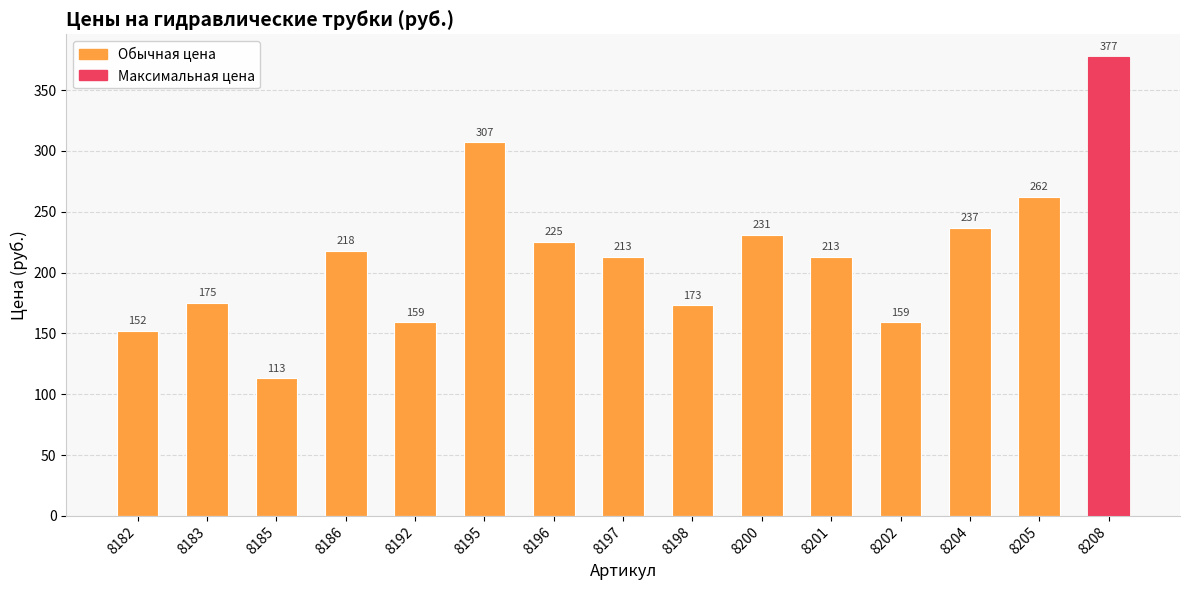

Reading left to right, extract all data points from this chart.

152	175	113	218	159	307	225	213	173	231	213	159	237	262	377